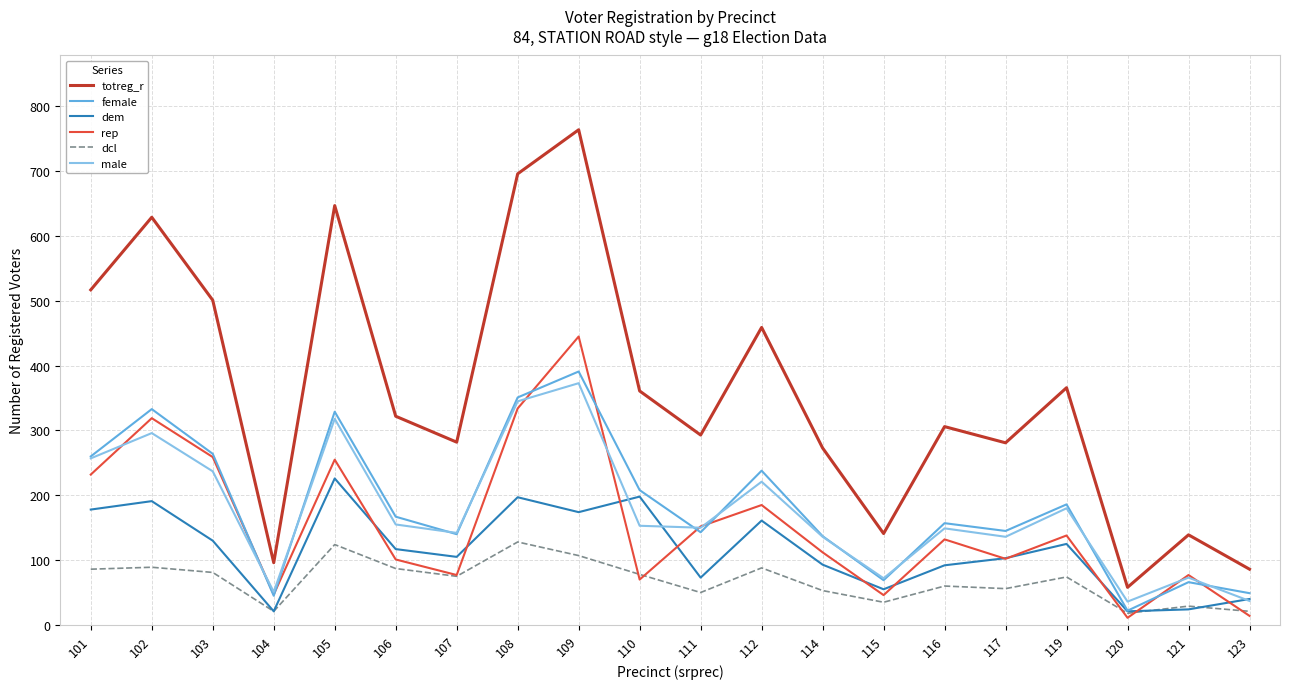

Which series has the widest spread of values?

totreg_r